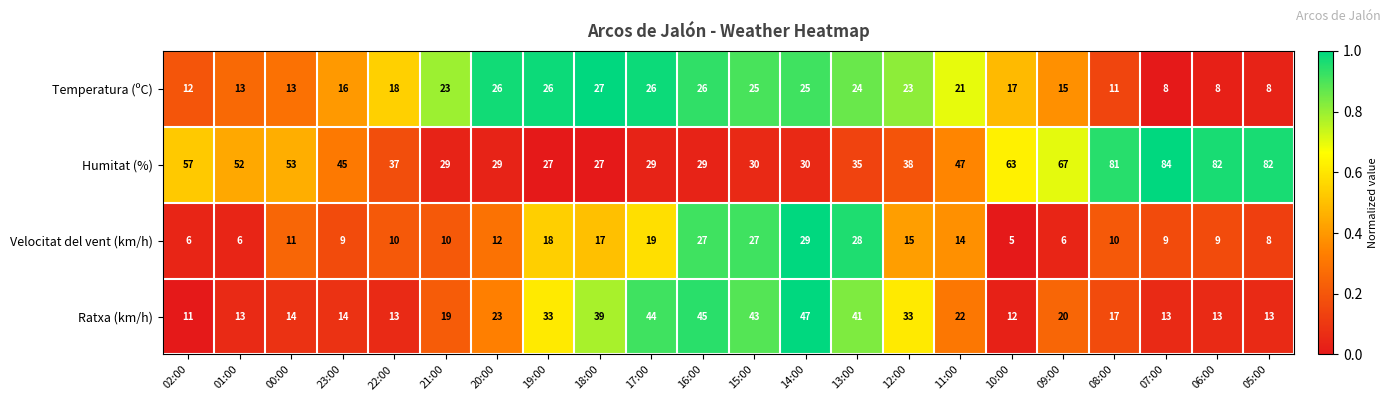

What is the average value of the Temperatura (ºC) series?

19